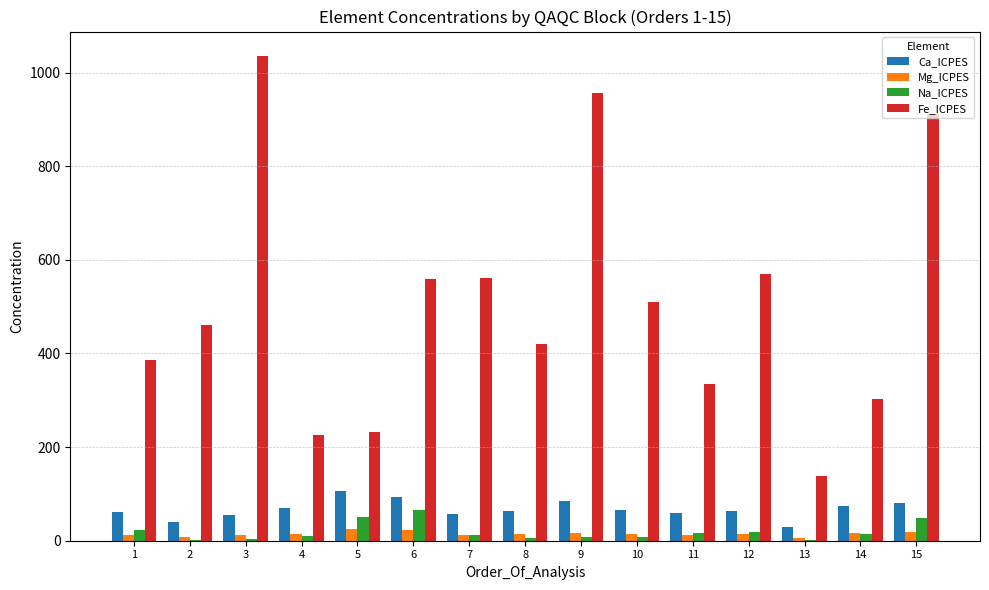

How many categories are shown in the chart?

15